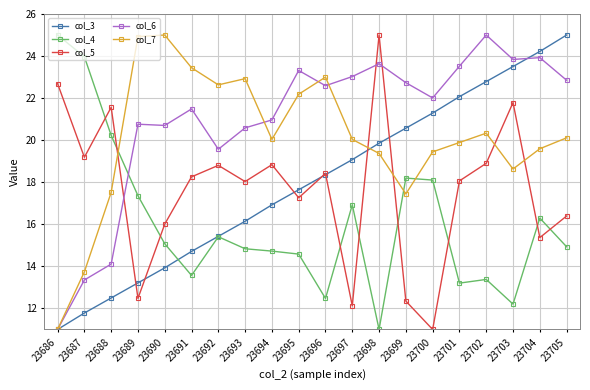

Where is the first local maximum for col_5?

23688